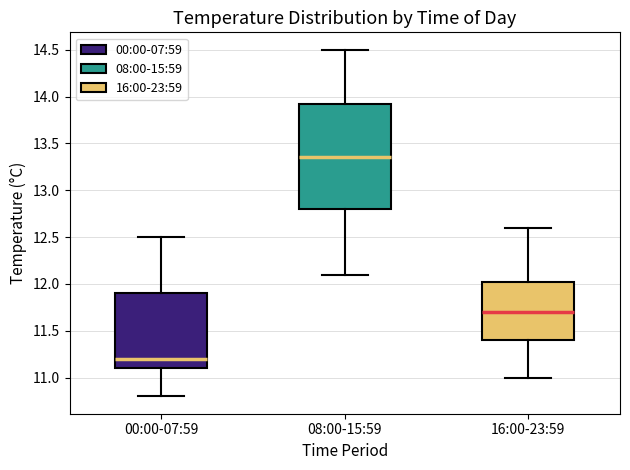

Reading left to right, read every box against the y-axis: the position of its median line, the range the box covers, and the ends of its whiskers. The values are not printed on the chart, so give them approximately, as read against the axis.

00:00-07:59: median 11.20, box 11.10 to 11.90, whiskers 10.80 to 12.50
08:00-15:59: median 13.35, box 12.80 to 13.95, whiskers 12.10 to 14.50
16:00-23:59: median 11.70, box 11.40 to 12.05, whiskers 11.00 to 12.60